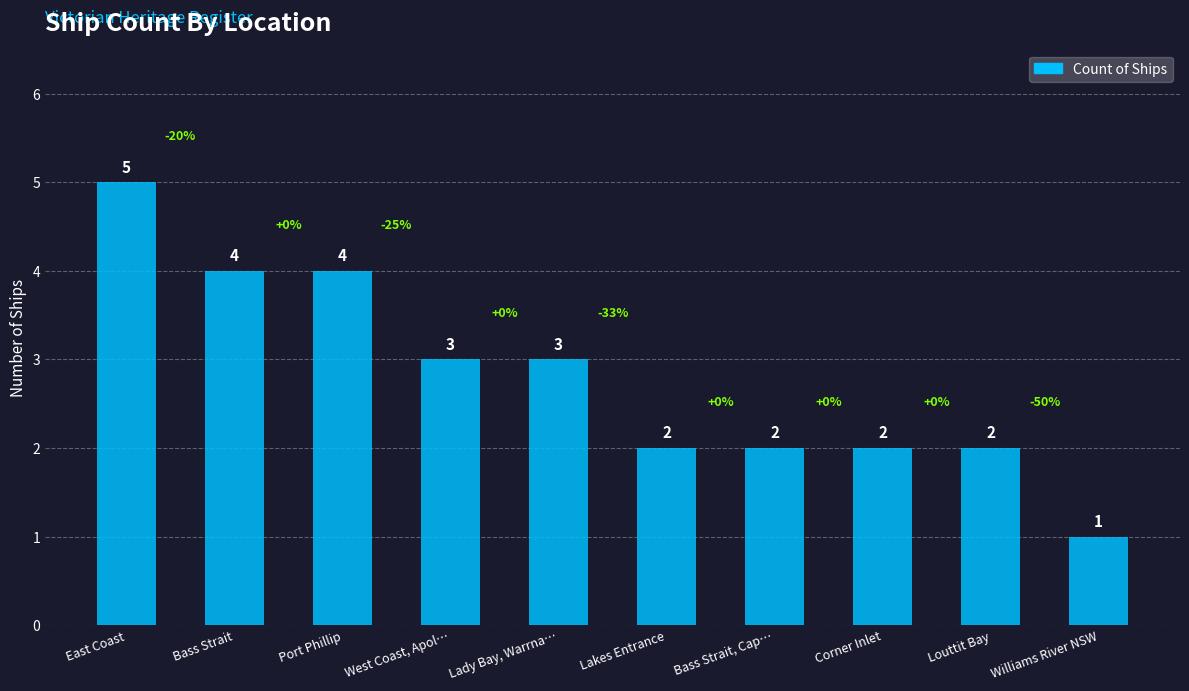

What is the label of the 5th bar from the right?

Lakes Entrance